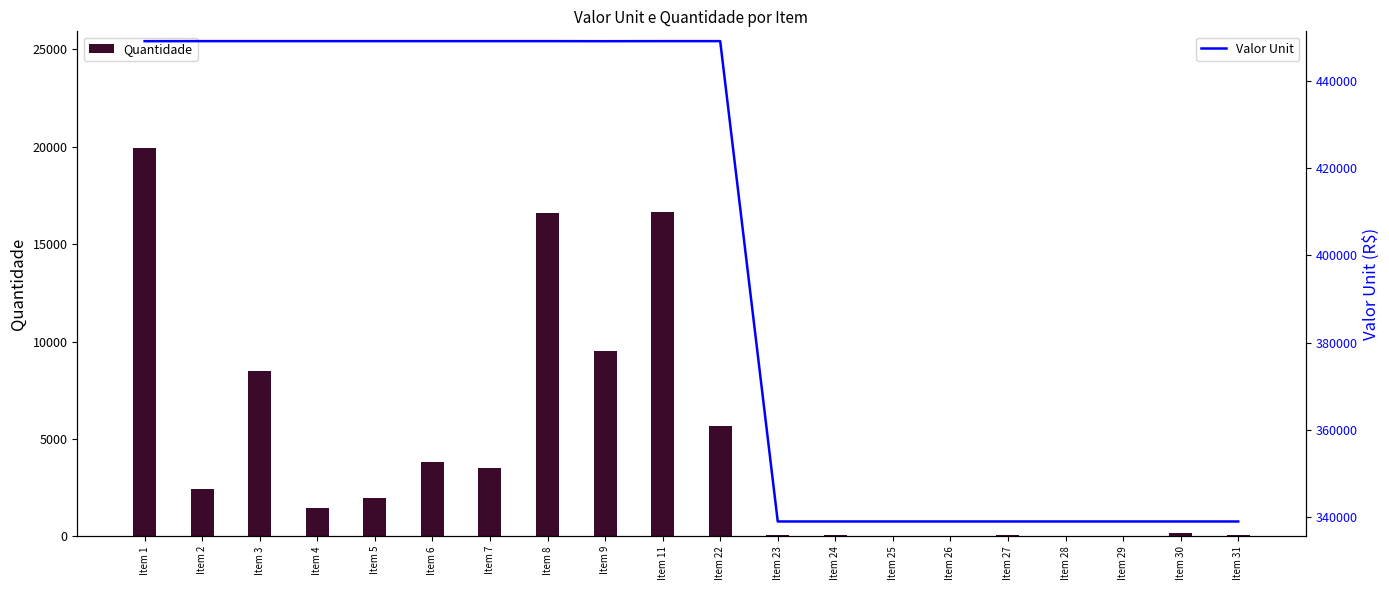

At how many categories does at least one series exceed 93929?

20